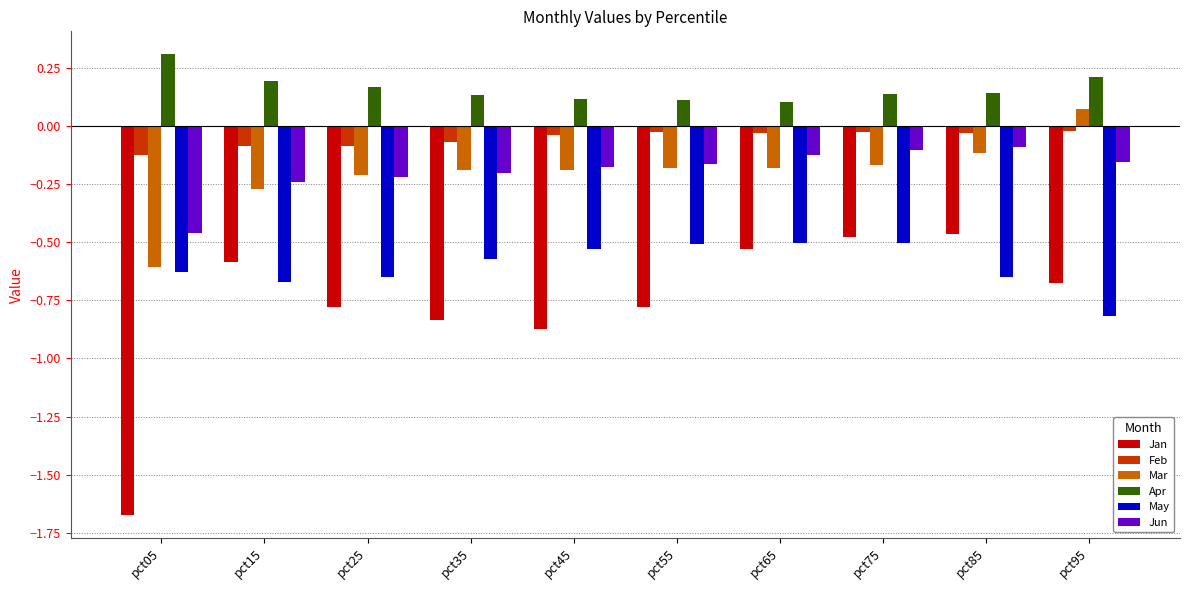

Where does the Mar series first go above 0?

pct95